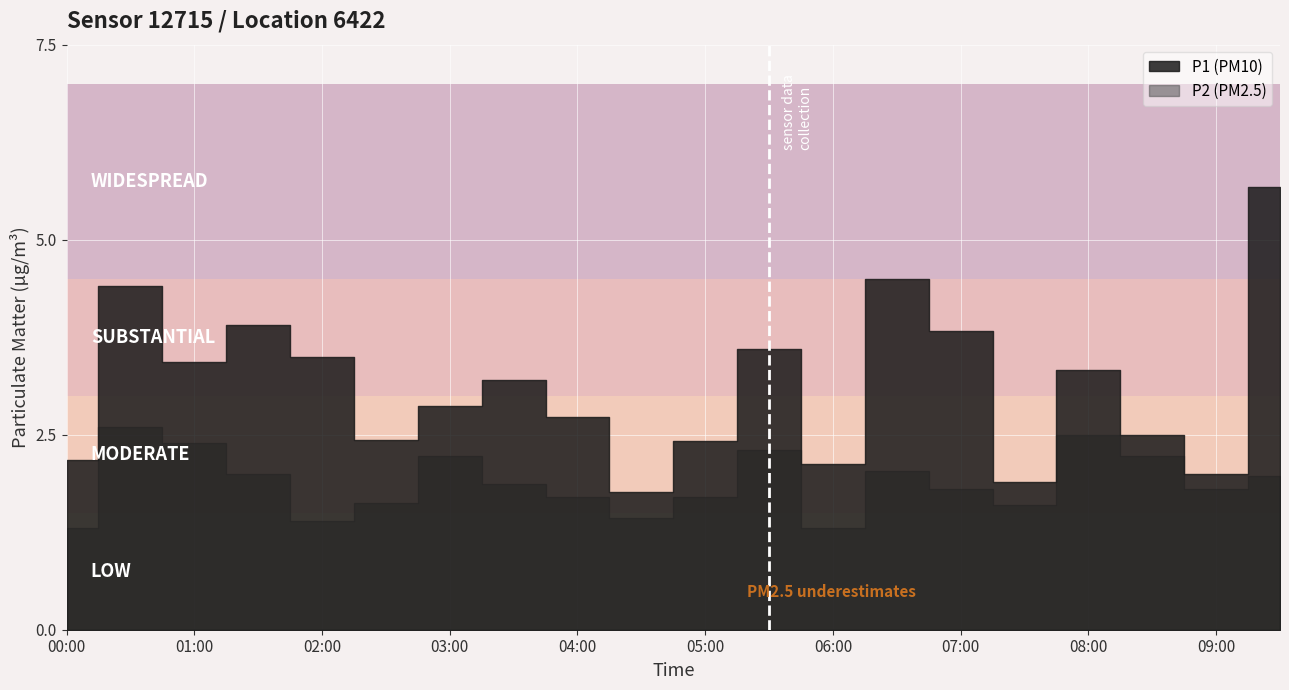

Which series has the widest spread of values?

P1